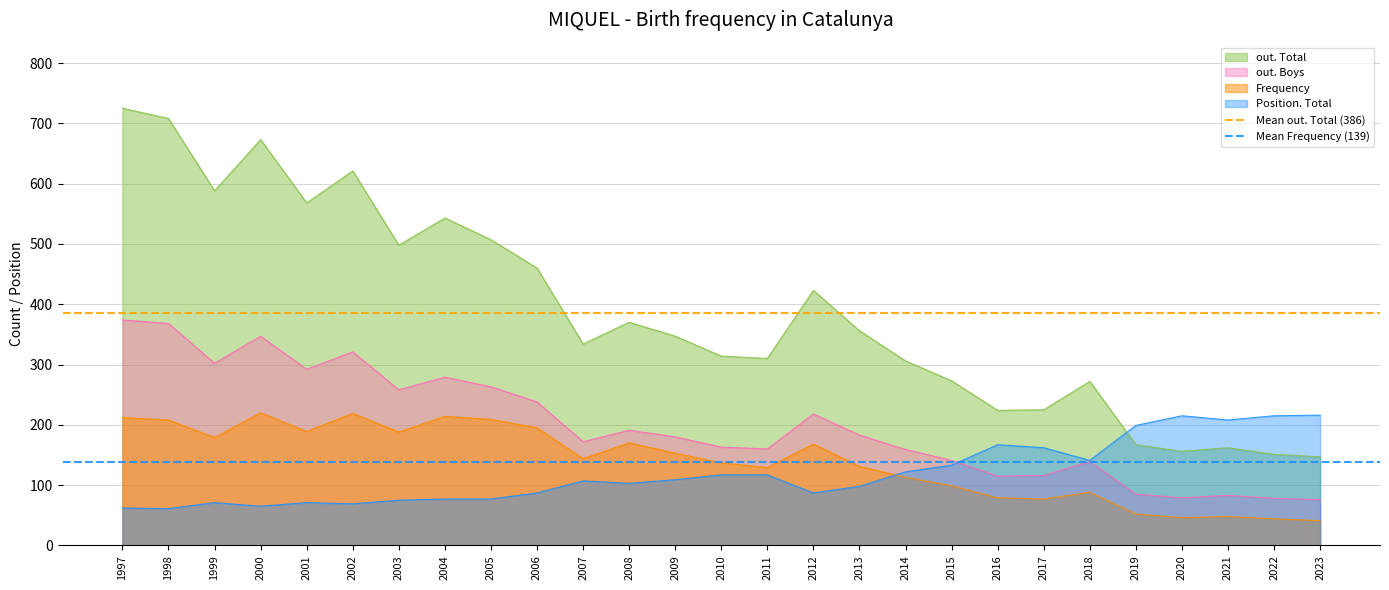

List the labels in order of Mean out. Total (386) value, largest first.

1997, 1998